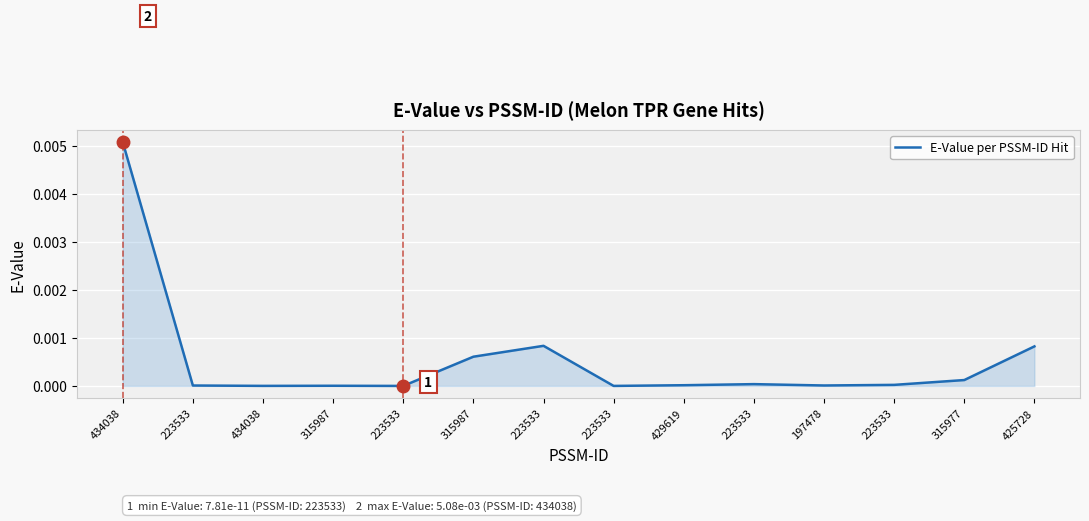

How many lines are shown in the chart?

1